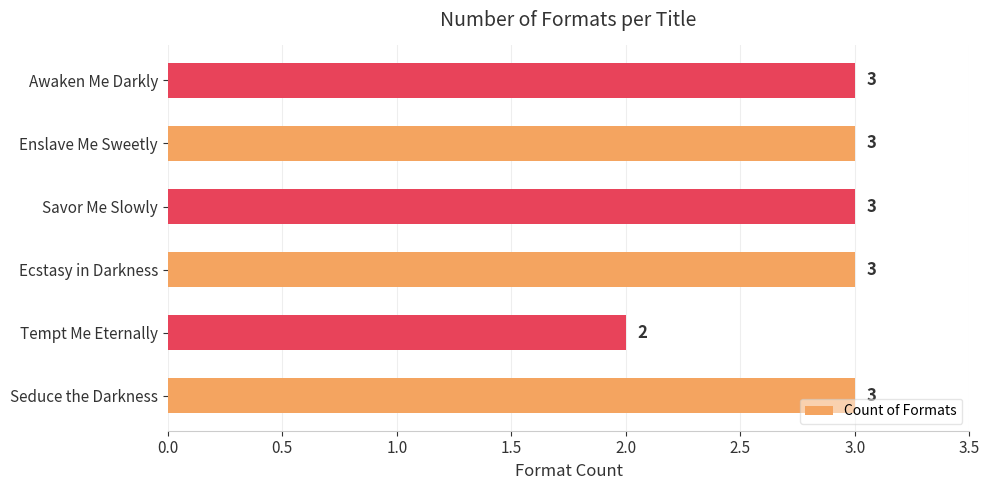

How many values are between 3 and 4?

5